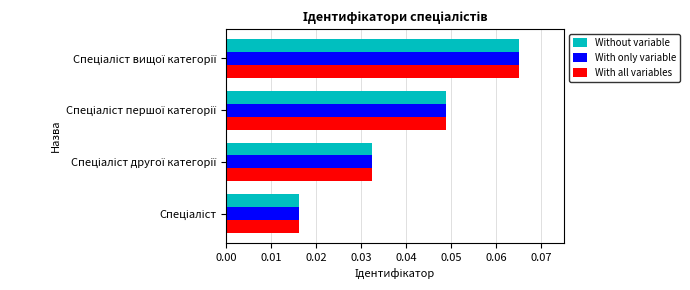

Count the Without variable values in the range 0 to 1.

4